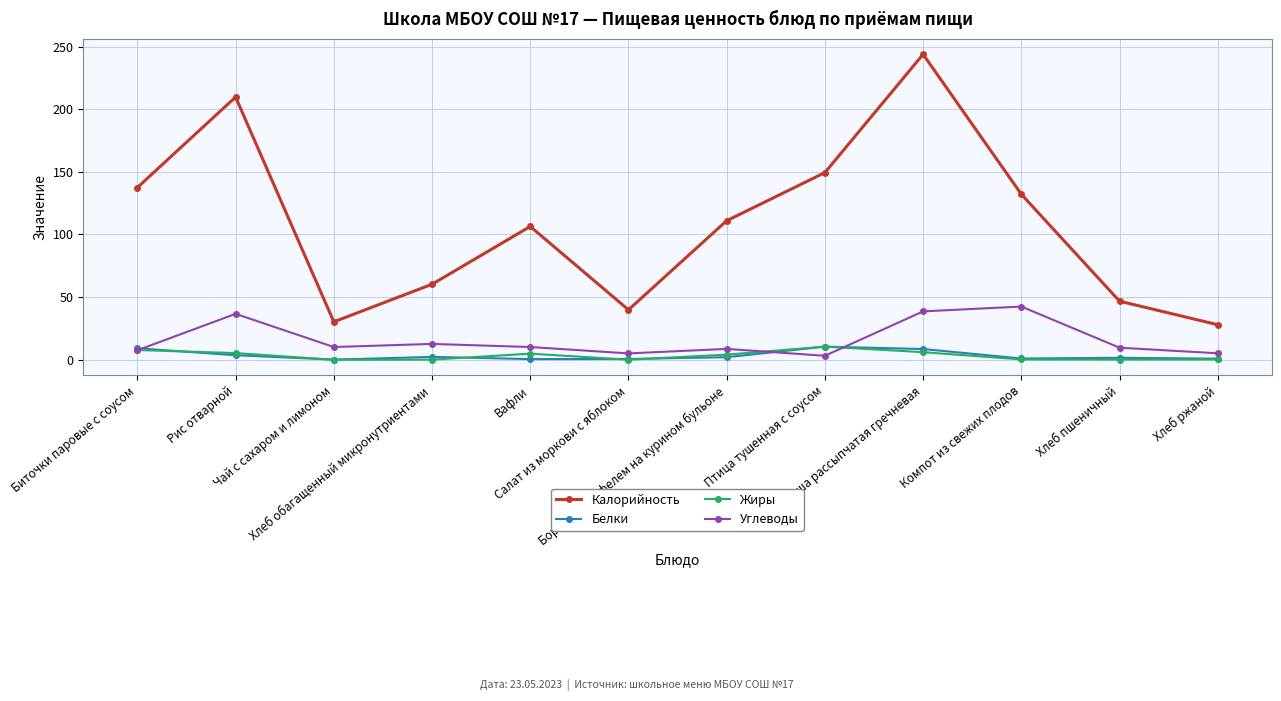

What is the highest value of the Калорийность series?

243.8